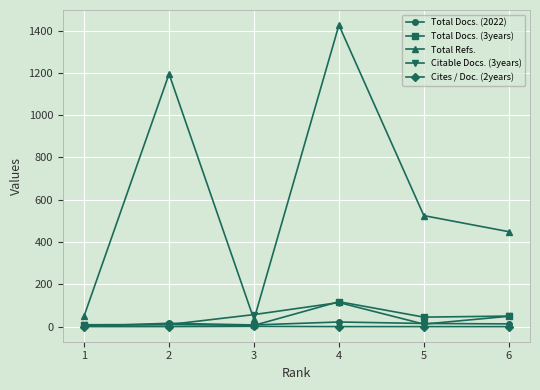

Which series has the largest range (max minus min)?

Total Refs.